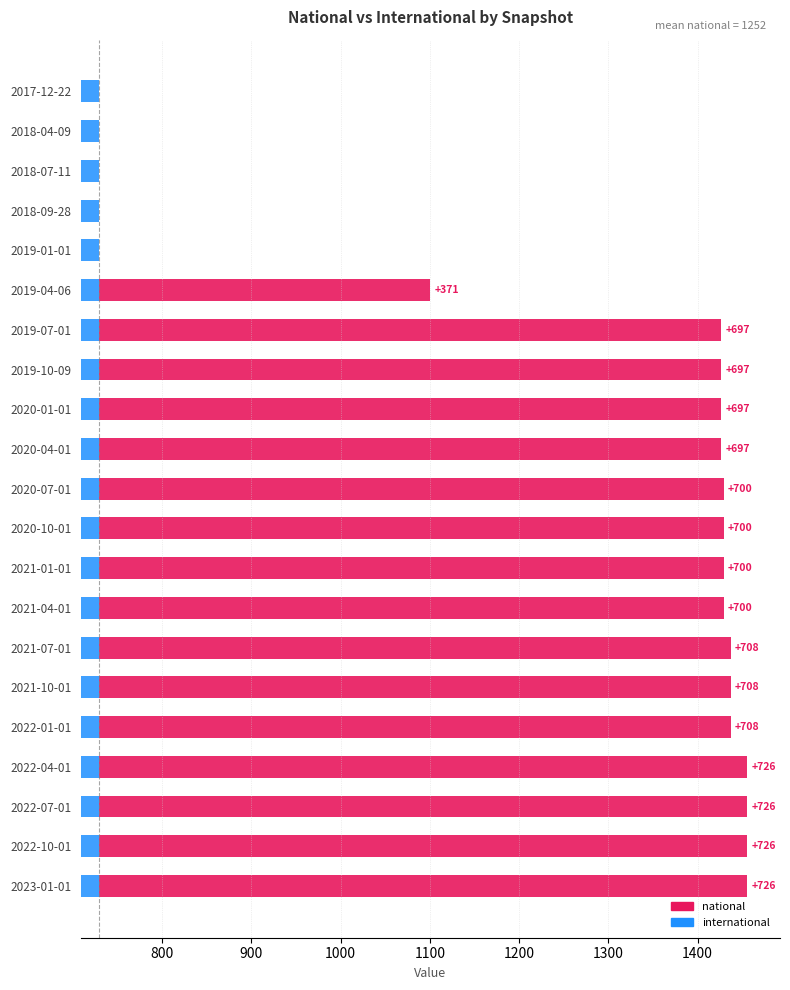

How many bars are there in each group?

2